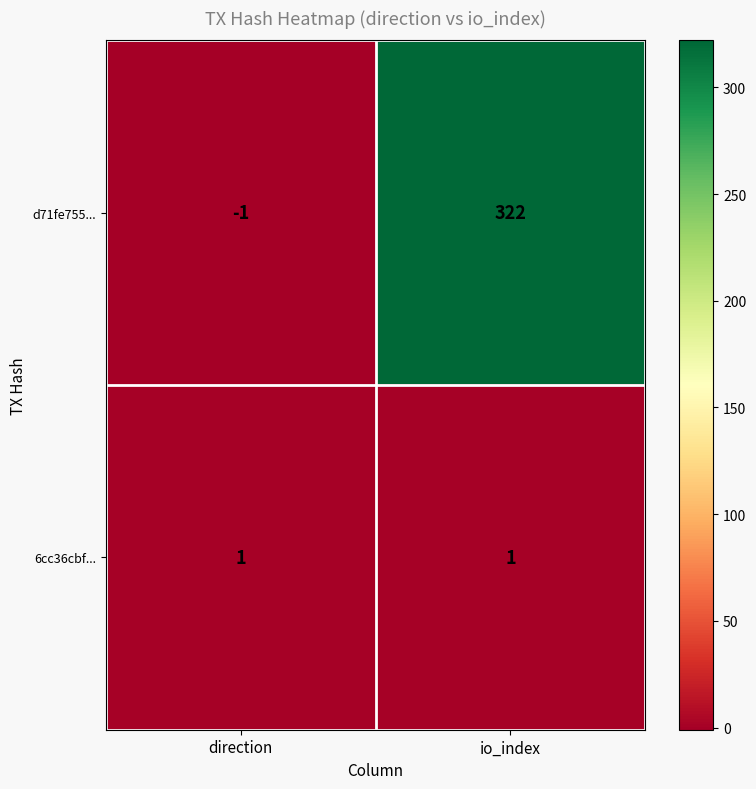

True or false: d71fe755... has a value of -1 at direction.

True